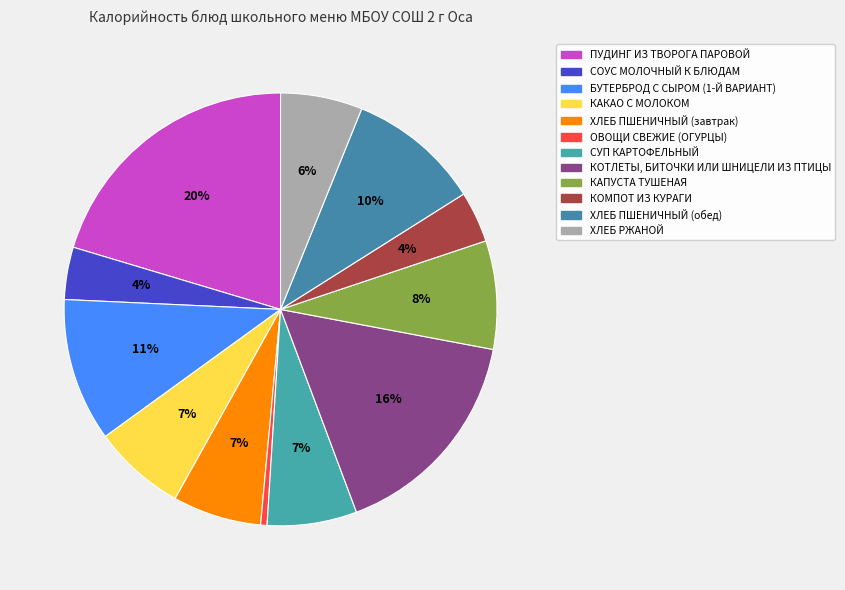

To the nearest percent, what is the difference between the largest and smallest slice percentages?

20%